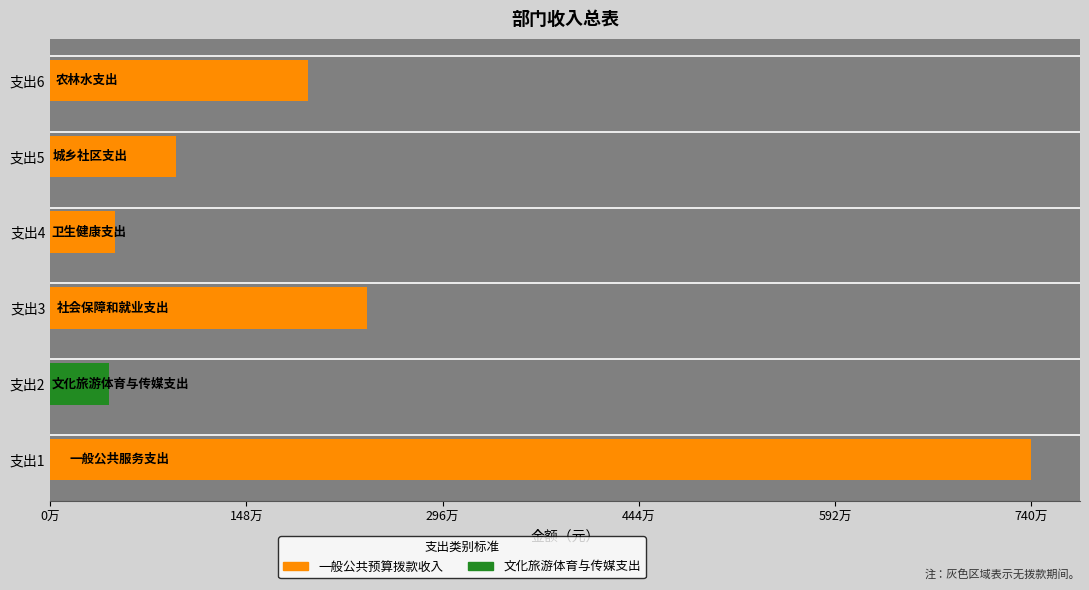

What is the difference between the second highest and minimum values?

1947361.7